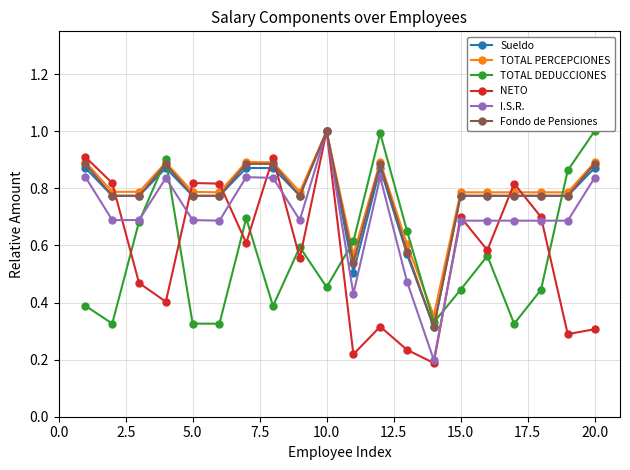

Which series has the widest spread of values?

NETO